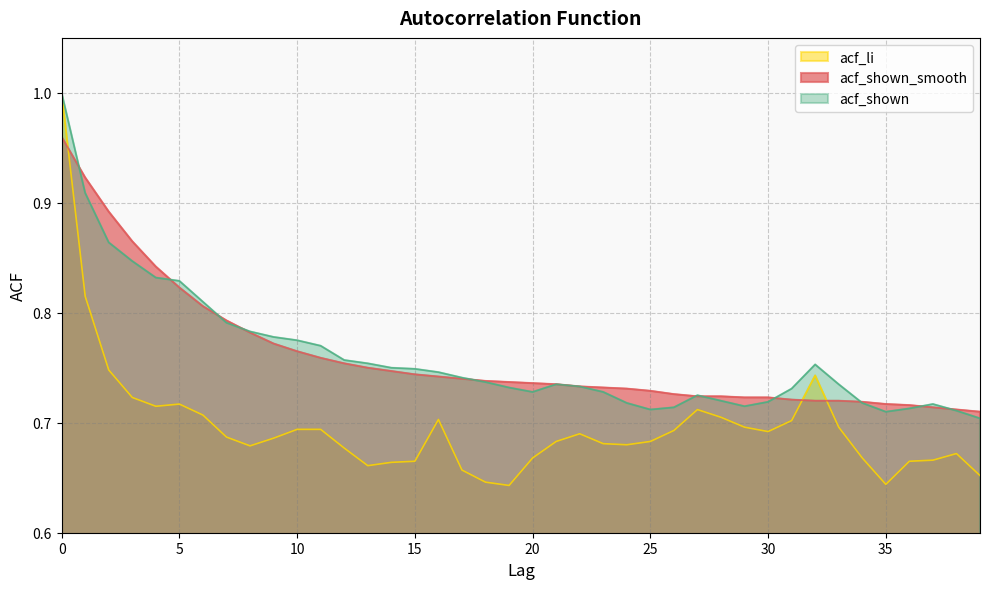

True or false: acf_shown_smooth has more than 2 interior local peaks.

False